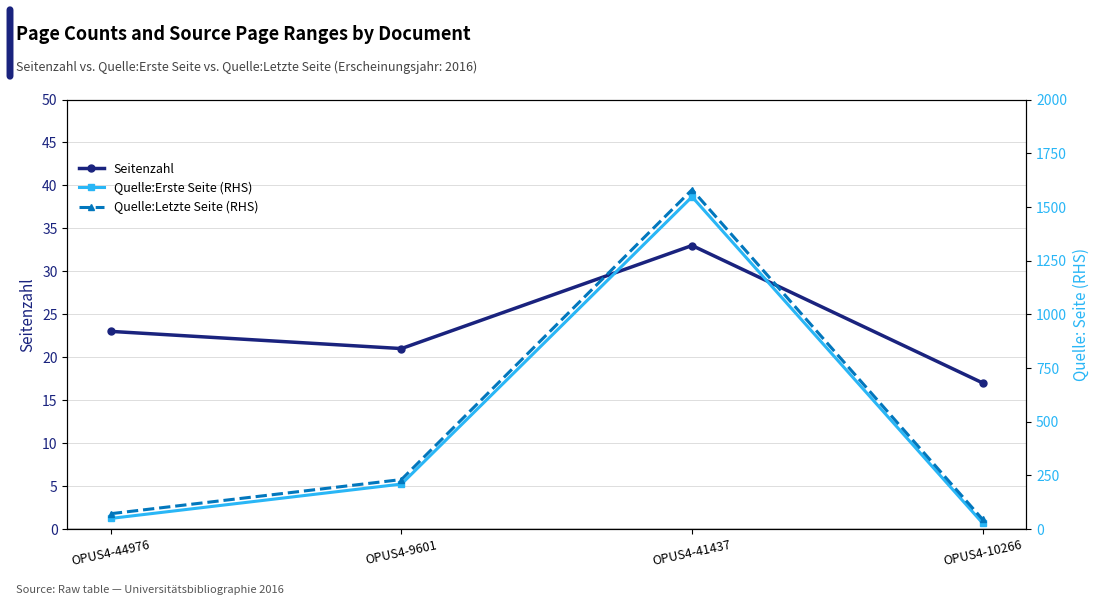

Rank the series by their maximum value, from lowest to highest.

Seitenzahl, Quelle:Erste Seite (RHS), Quelle:Letzte Seite (RHS)